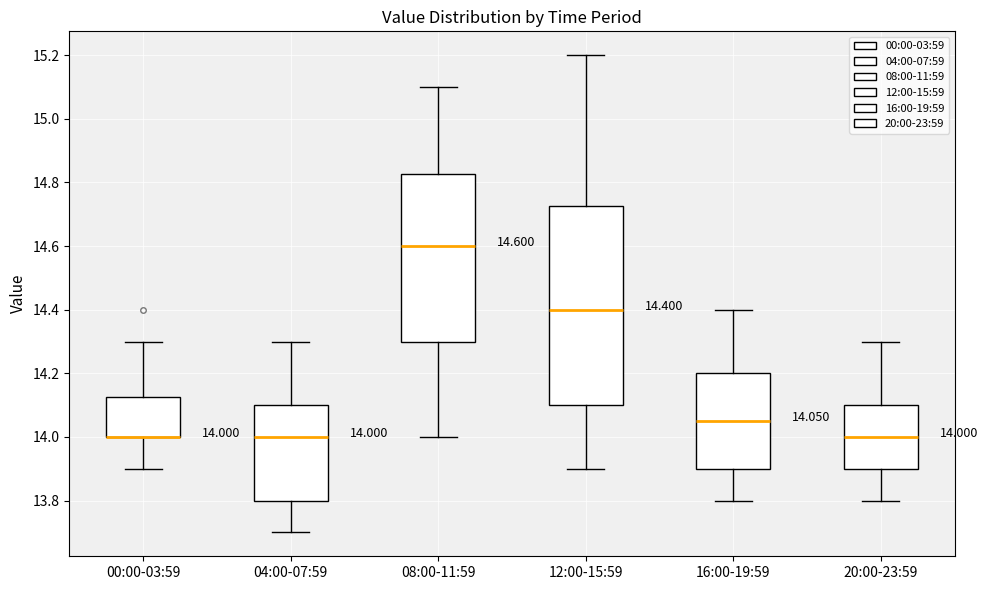

Which box is the tallest, from its lower edge to its upper edge?

12:00-15:59